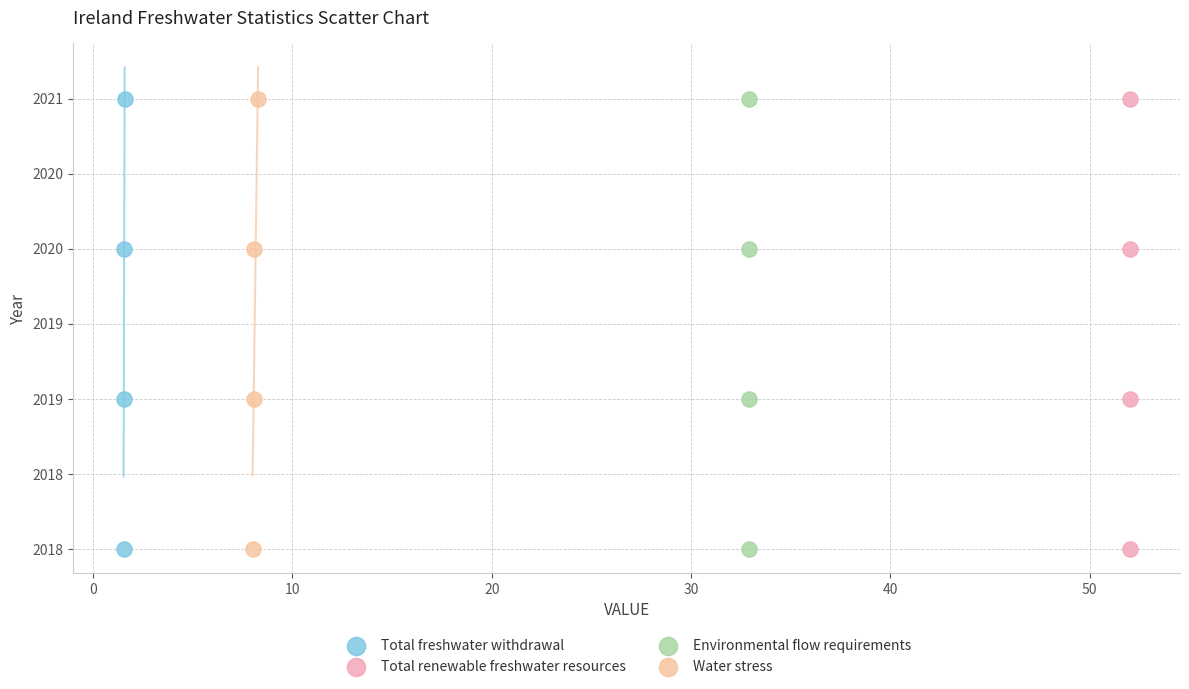

What are all the series names shown in the legend?

Total freshwater withdrawal, Total renewable freshwater resources, Environmental flow requirements, Water stress